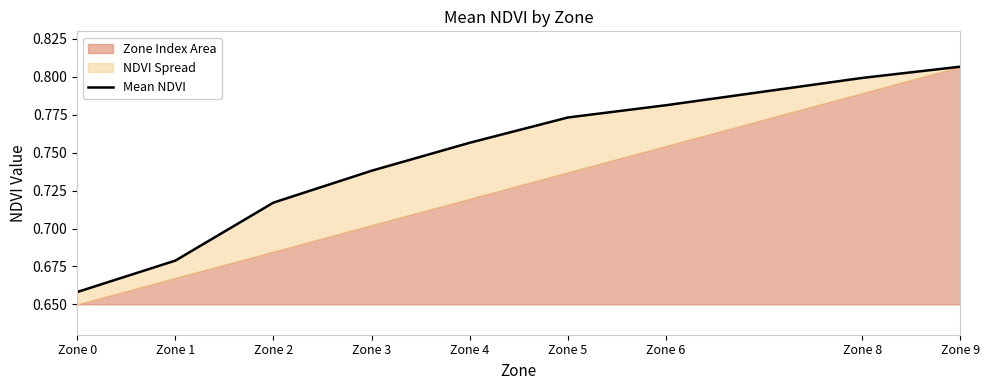

True or false: the data shows 0.8 at Zone 5.

True